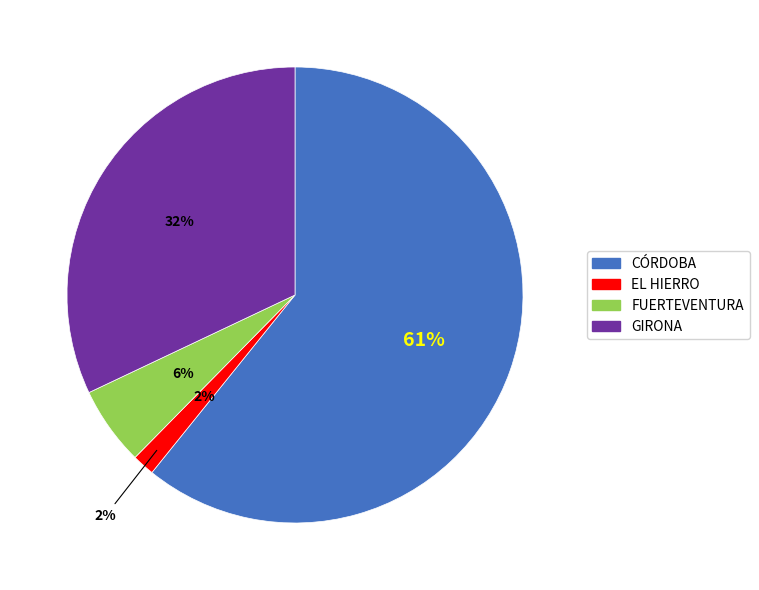

What portion of the pie excludes FUERTEVENTURA?

94.4%